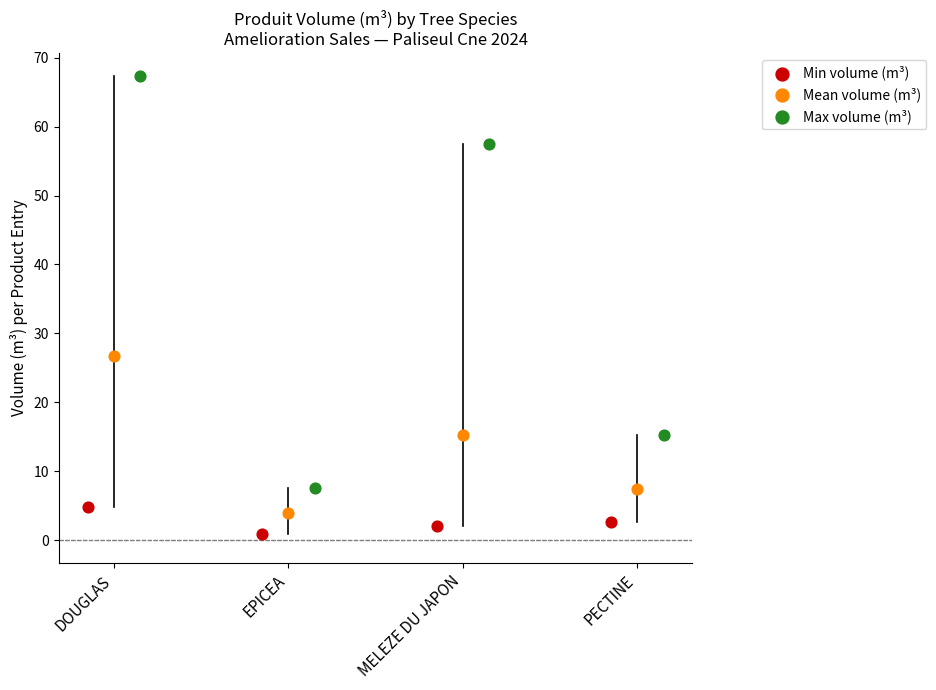

Which series has the widest spread of Y values?

Max volume (m³)